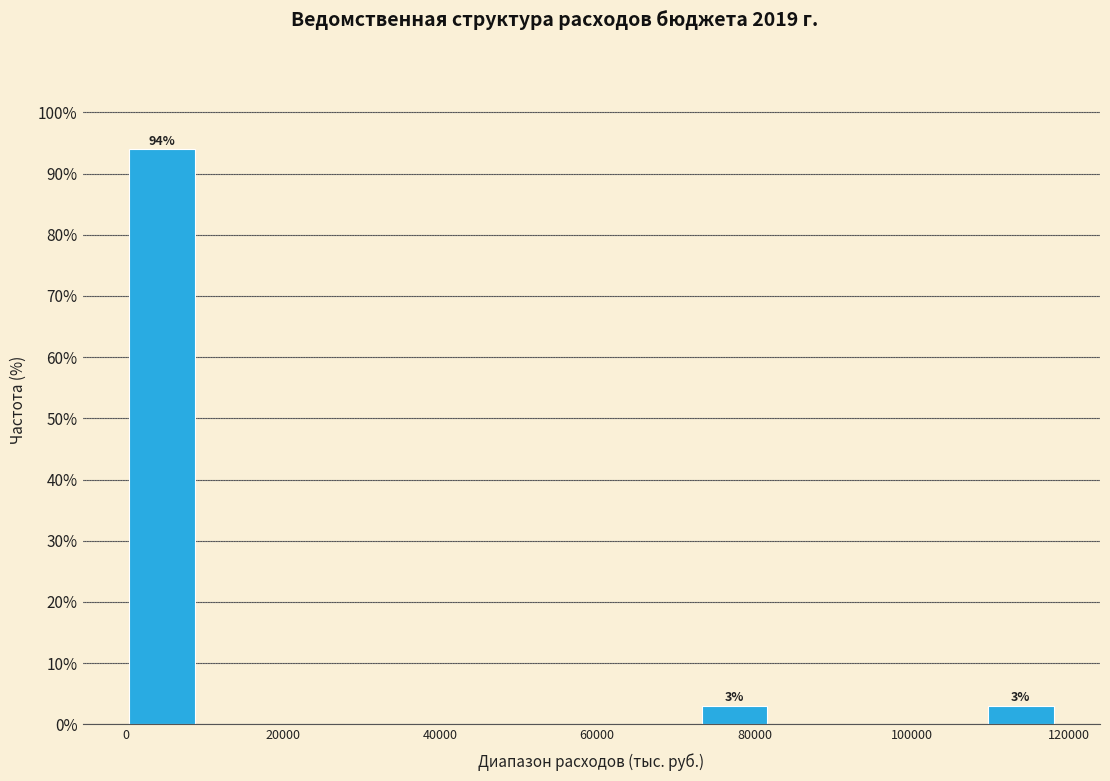

Which range on the x-axis has the tallest bar?

0 to 10000